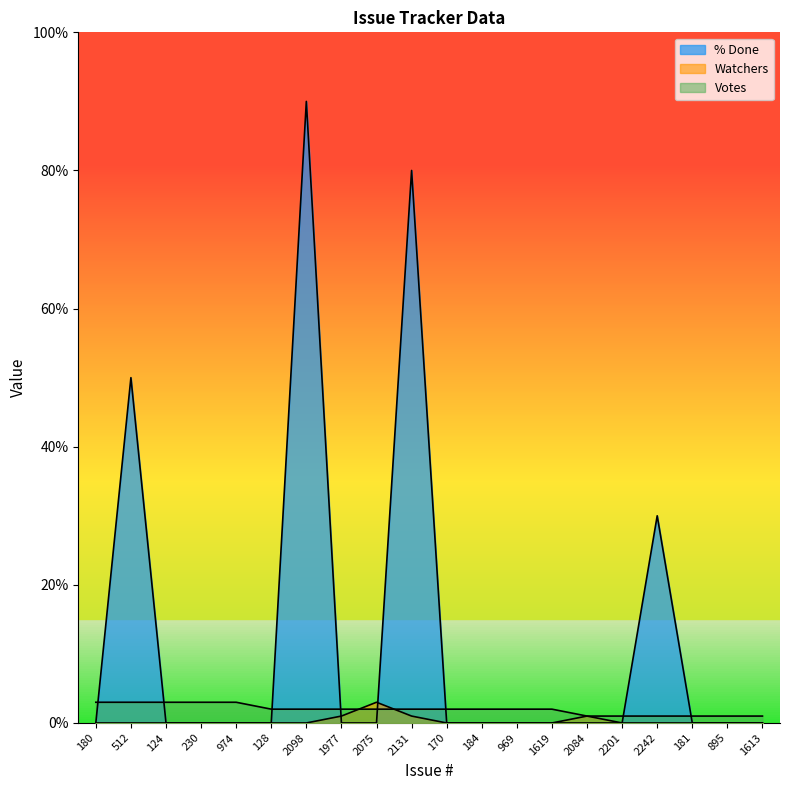

In Watchers, how many points are higher than both neighbors (excluding endpoints)?

2